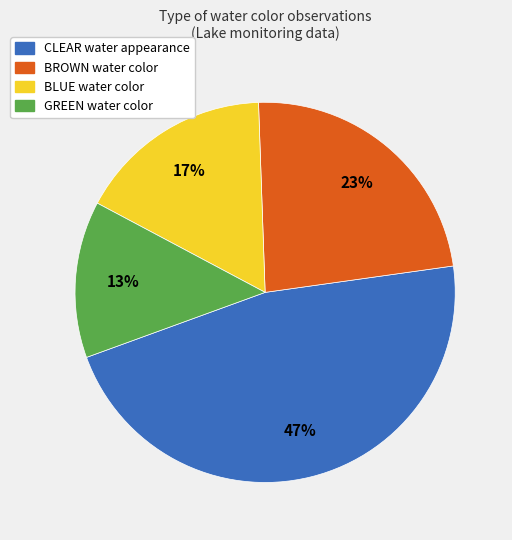

Do GREEN and BLUE together represent more than half of the pie?

No